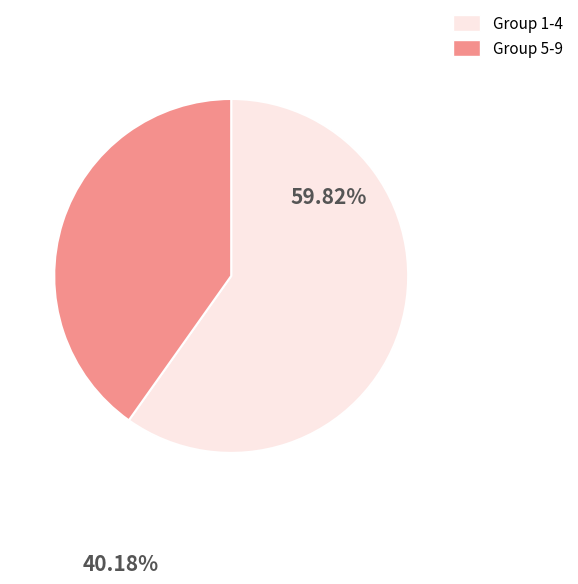

Which slice is the smallest?

Group 5-9